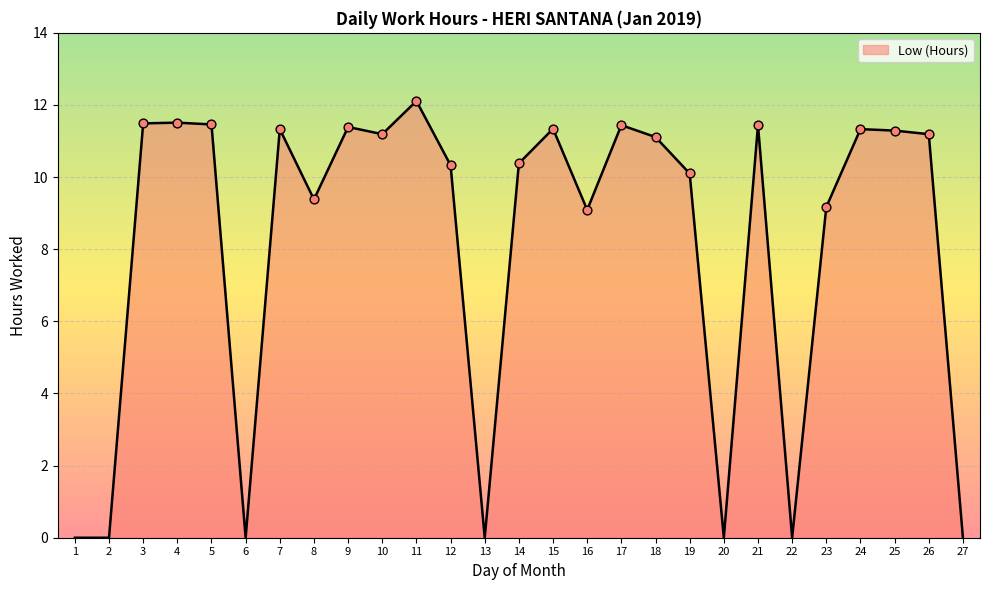

Between 11 and 13, which is larger?

11